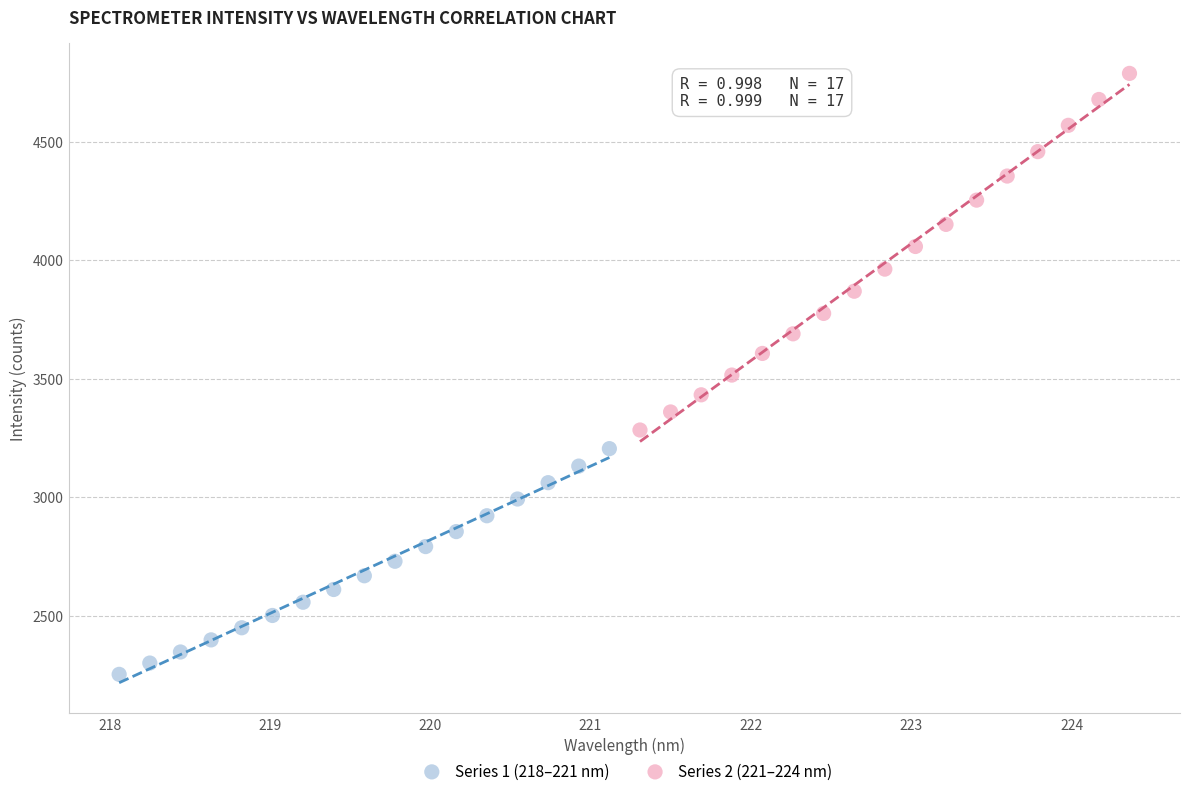

Which series contains the highest Y value?

Series 2 (221–224 nm)